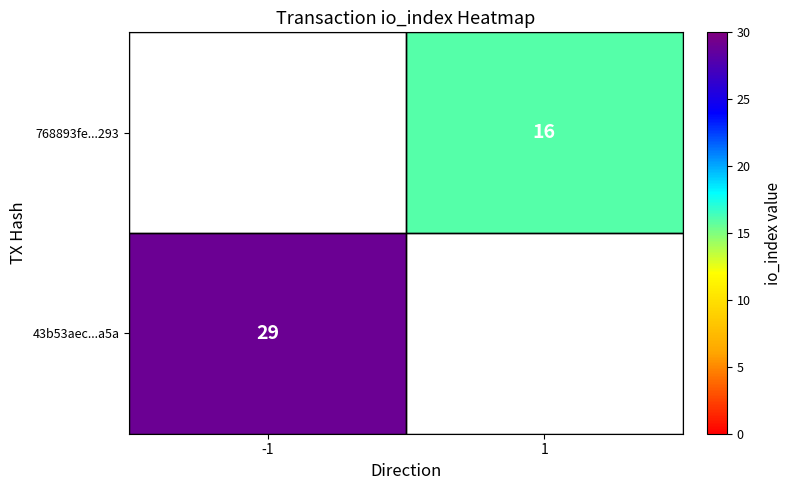

Is the value of 43b53aec...a5a at -1 greater than the value of 768893fe...293 at 1?

Yes